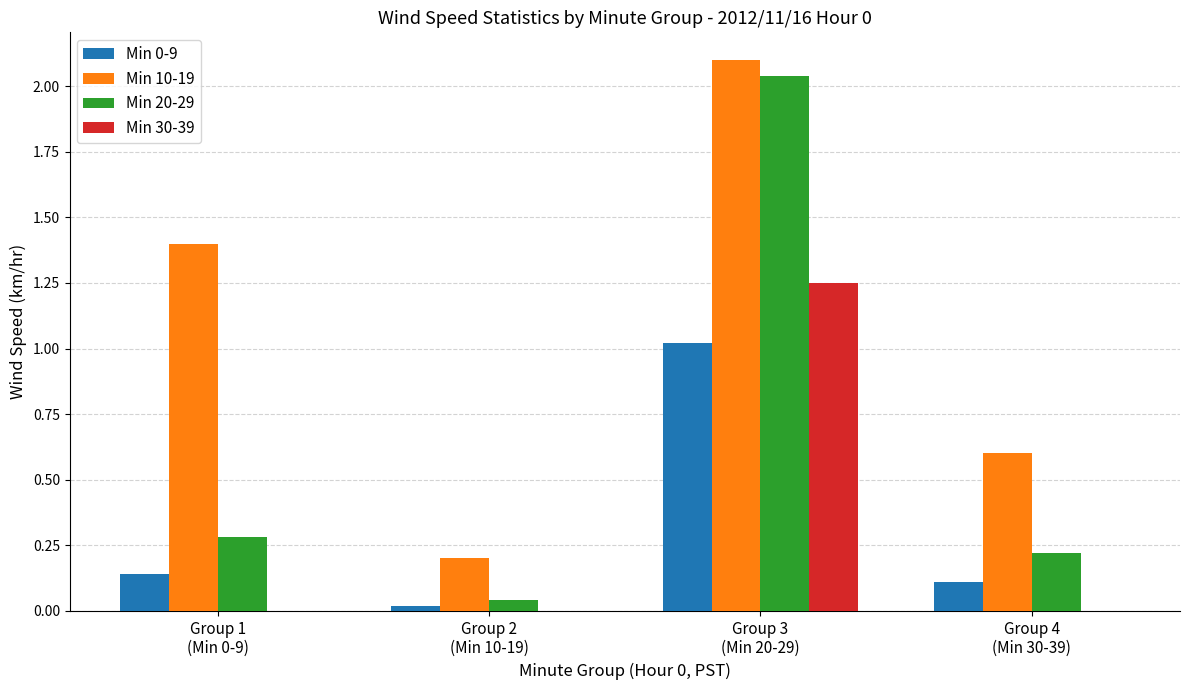

The Min 20-29 series shows 0.9 at Group 3
(Min 20-29). True or false?

False